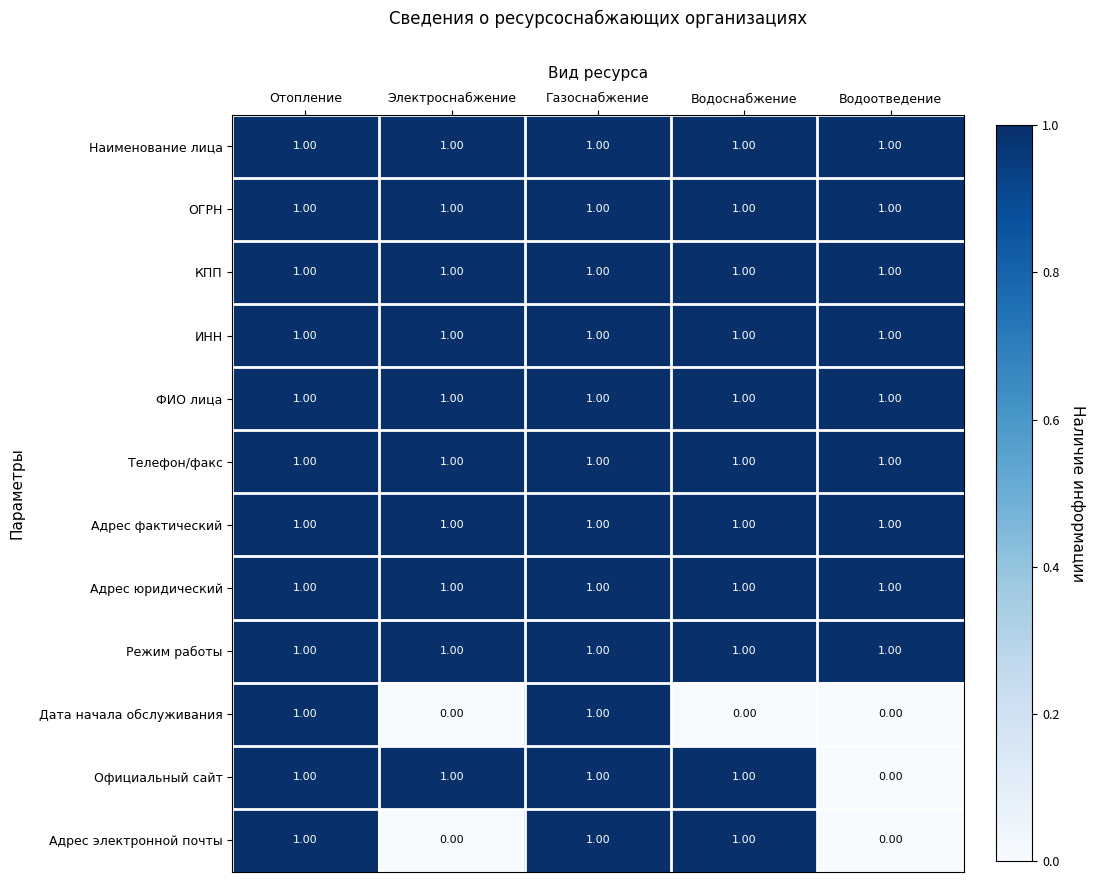

What is the total value across all series at Водоснабжение?

11